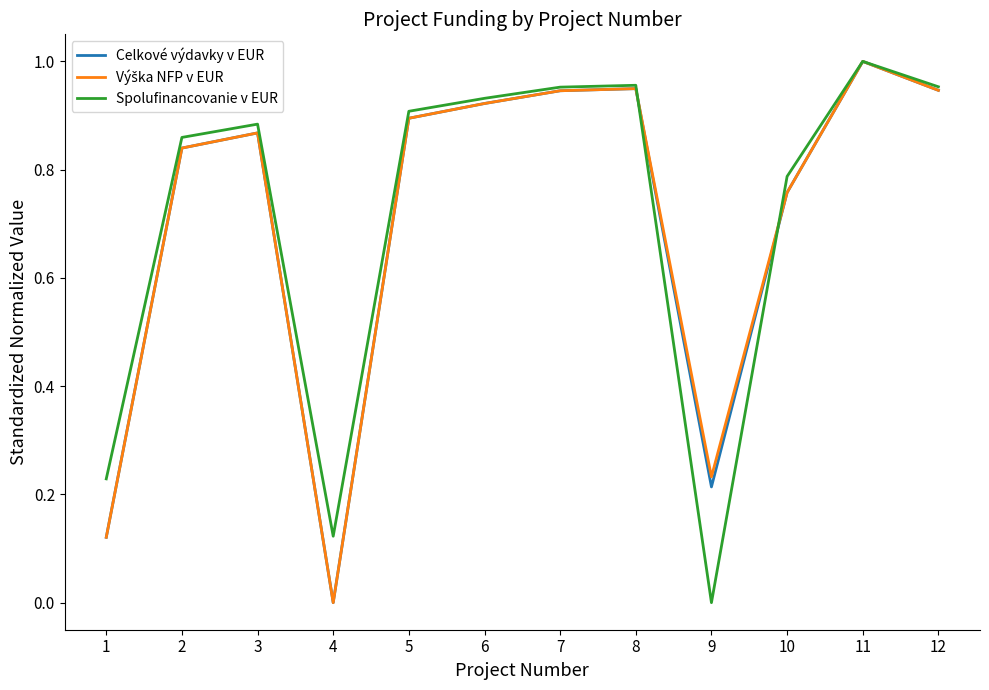

Which category has the lowest value in the Spolufinancovanie v EUR series?

9